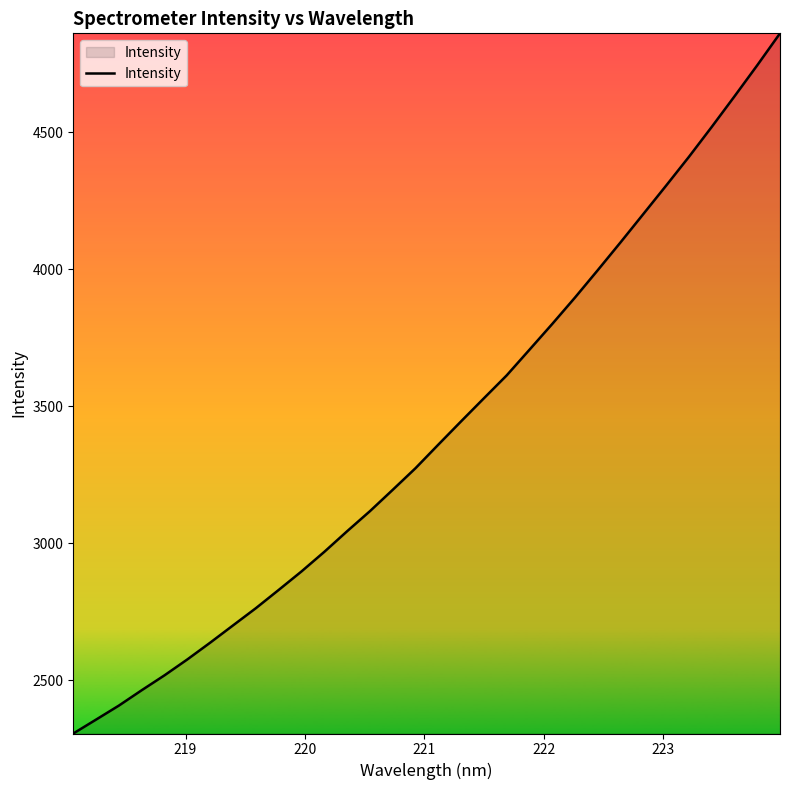

What is the maximum value shown in the chart?

4861.8